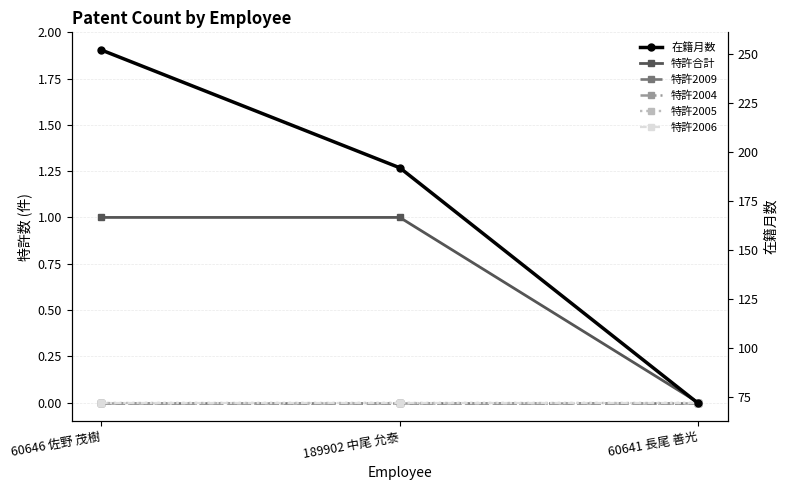

Which series has the largest total across all categories?

在籍月数